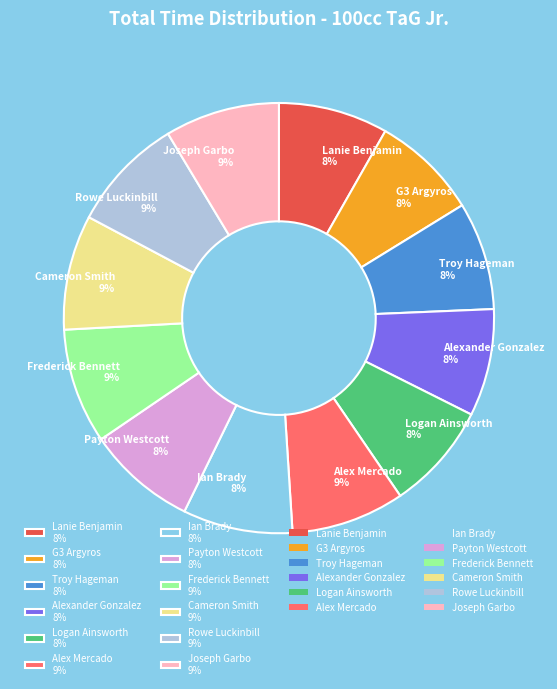

What percentage is the Logan Ainsworth 8% slice, to the nearest percent?

8%